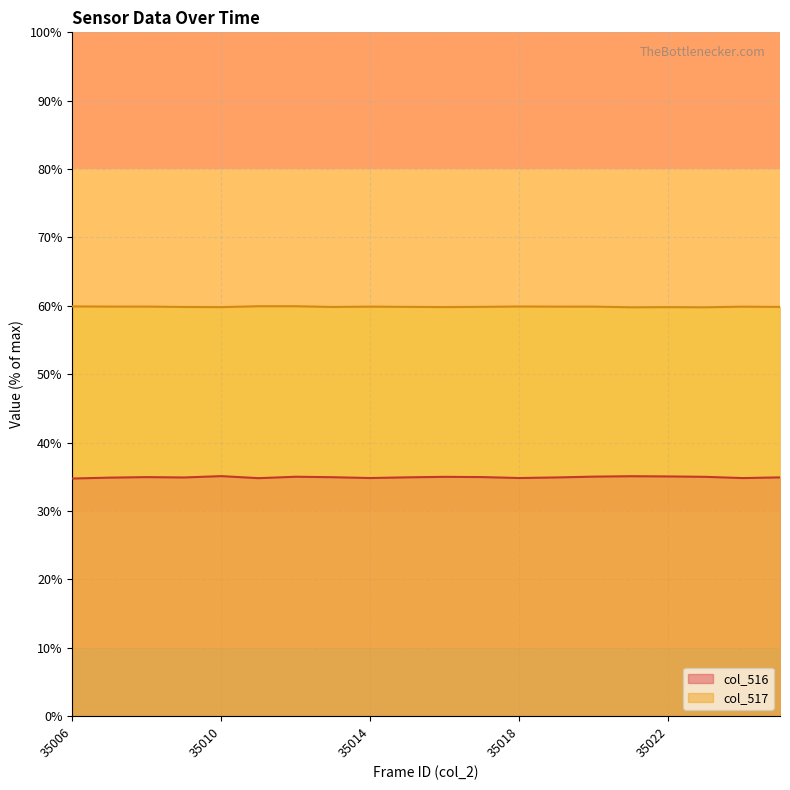

What is the maximum value for col_516?

35.1